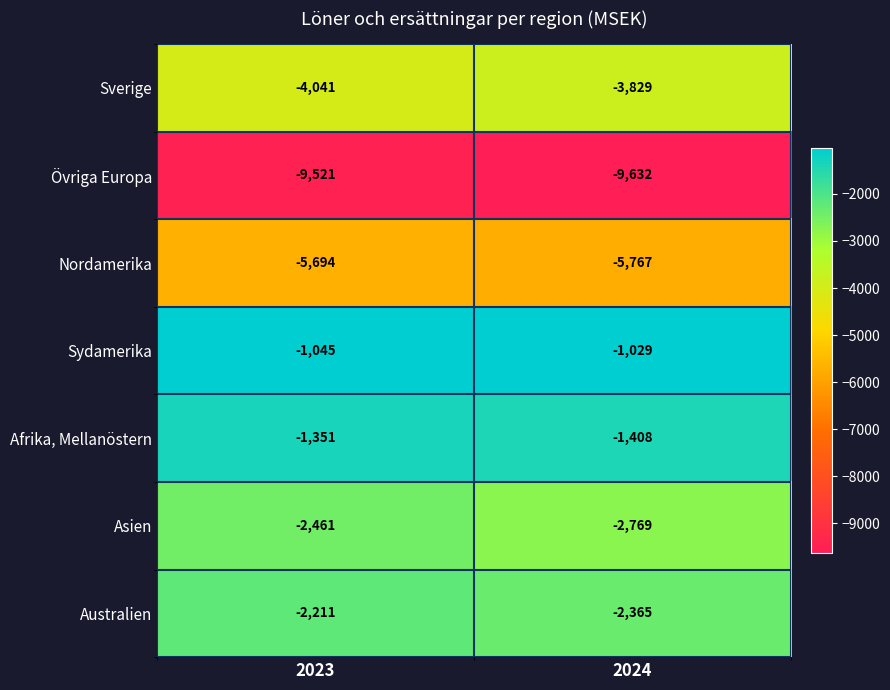

What is the average value of the Sverige series?

-3935